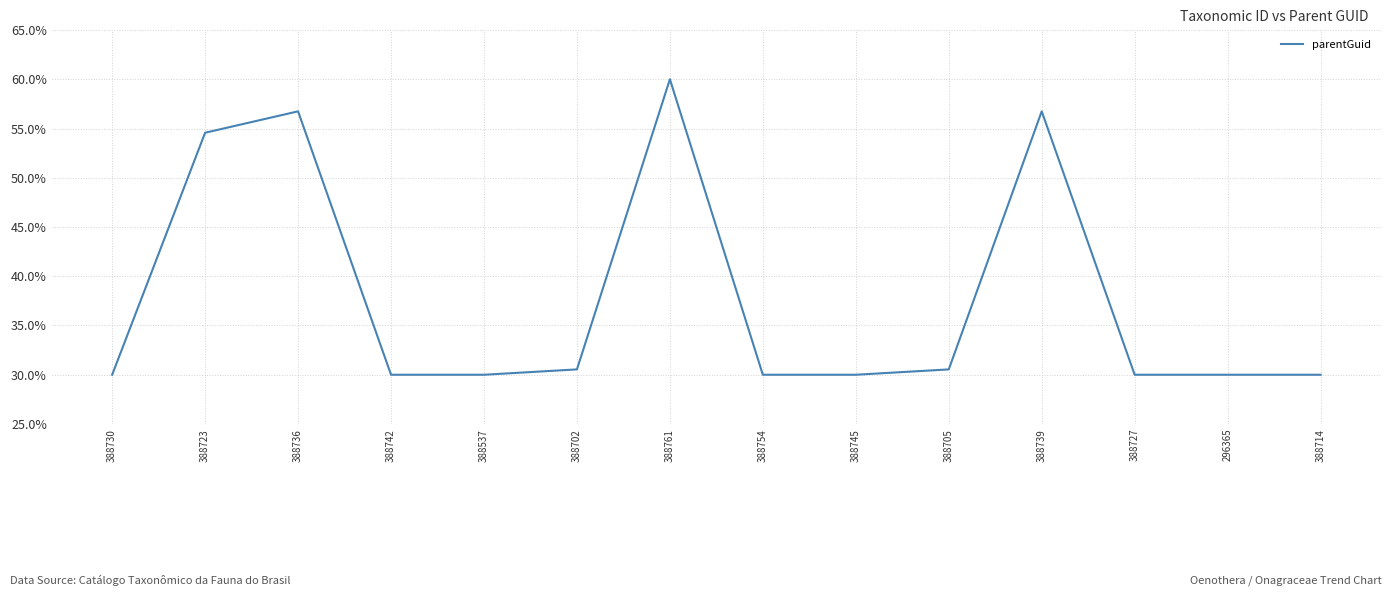

Is it true that the value at 388739 is 81.2?

False